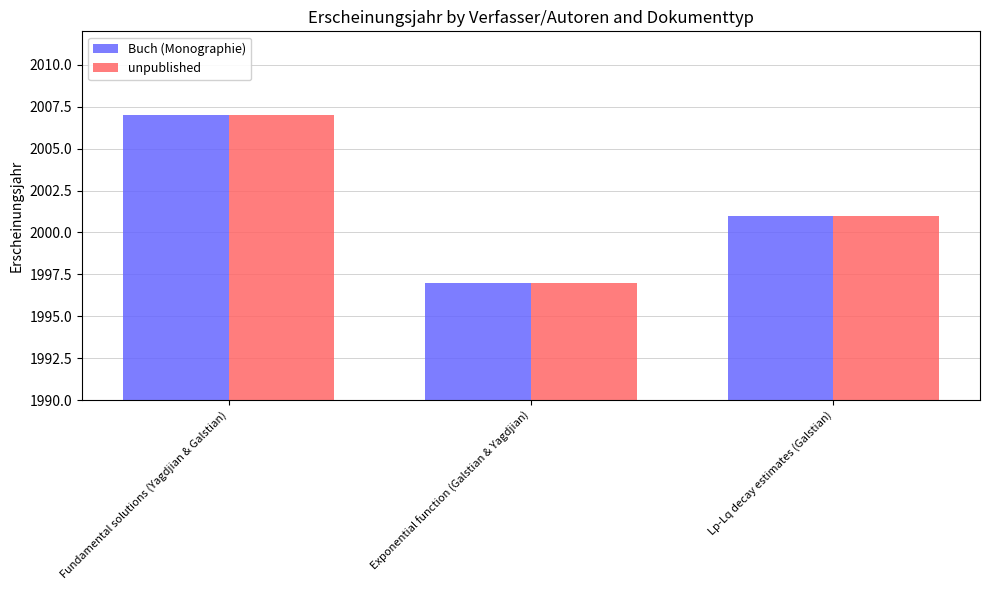

What is the highest value of the unpublished series?

2007